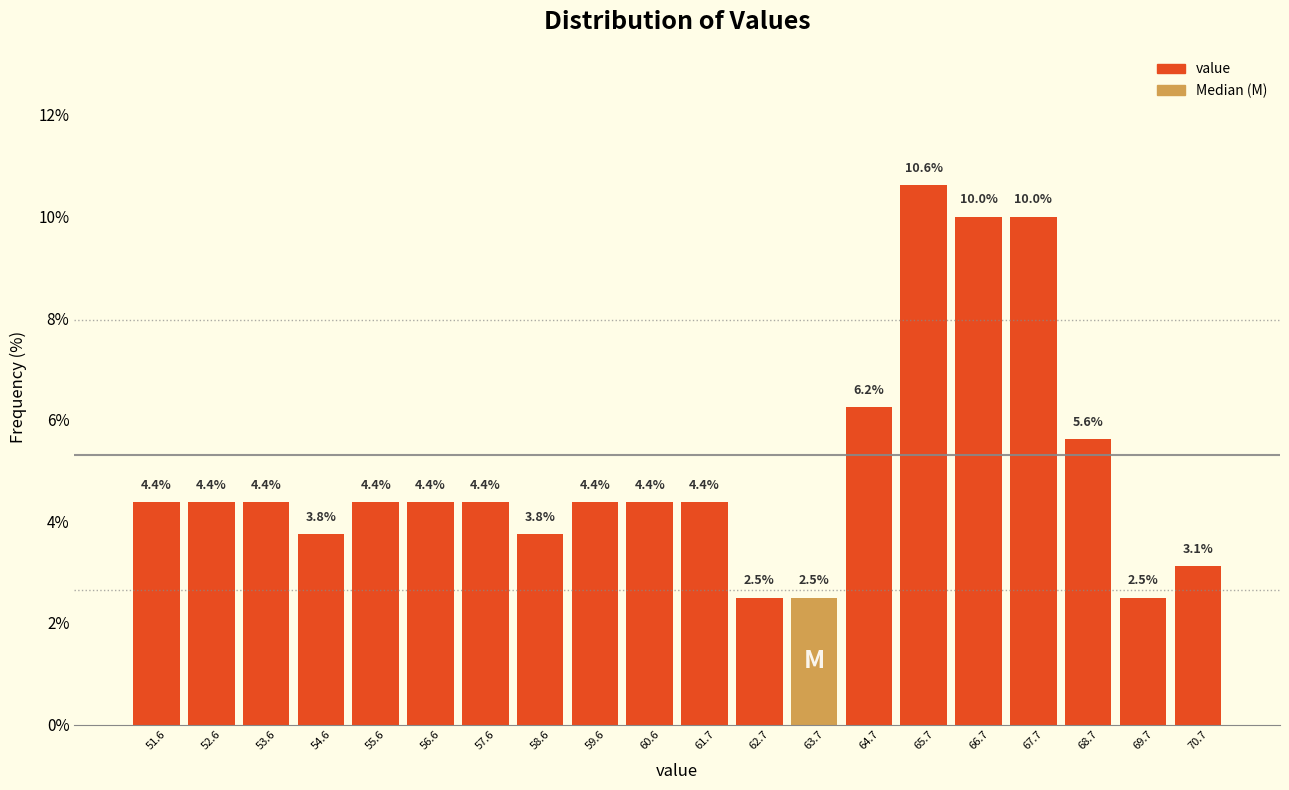

Which range on the x-axis has the tallest bar?

65.2 to 66.2